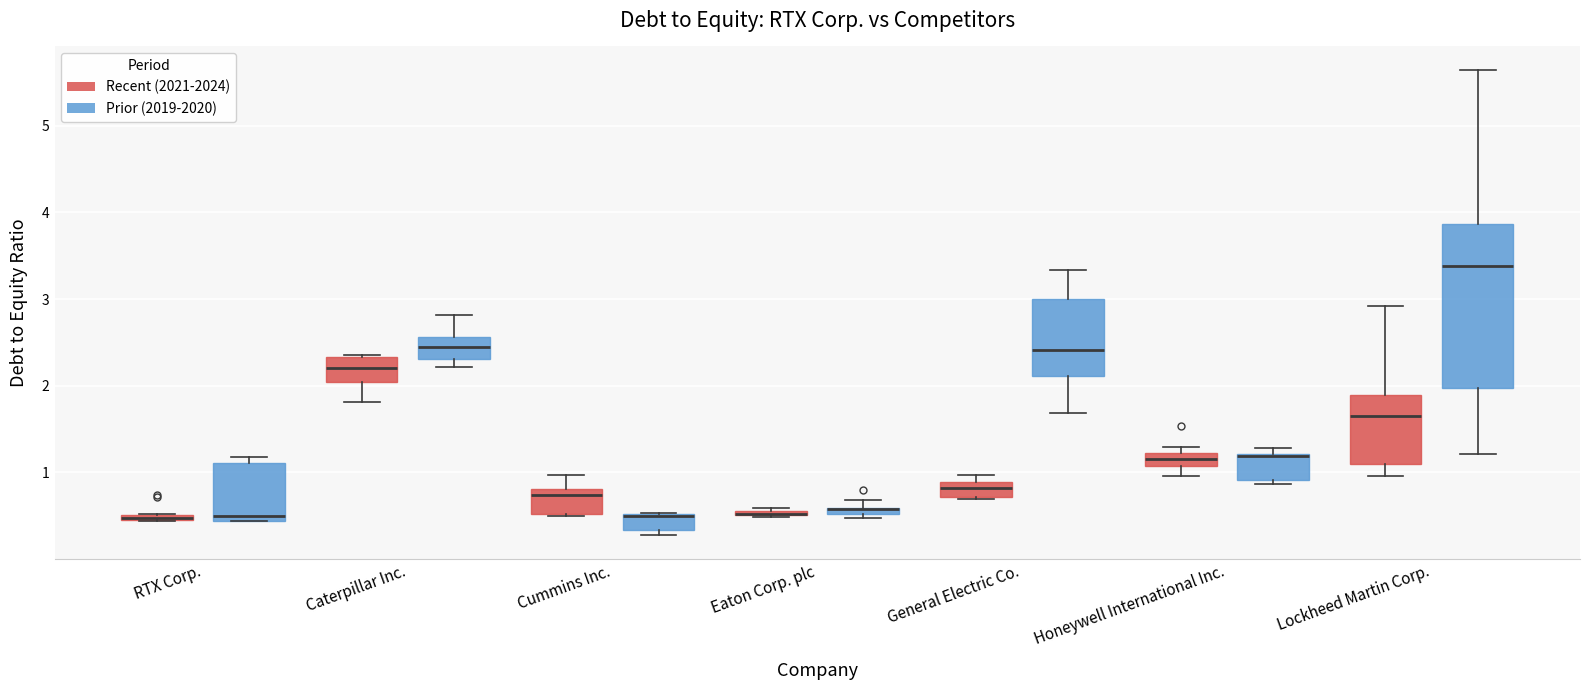

Where is the upper edge of the box for Caterpillar Inc. (Prior (2019-2020)) on the y-axis? The values are not printed on the chart, so give them approximately, as read against the axis.

2.6